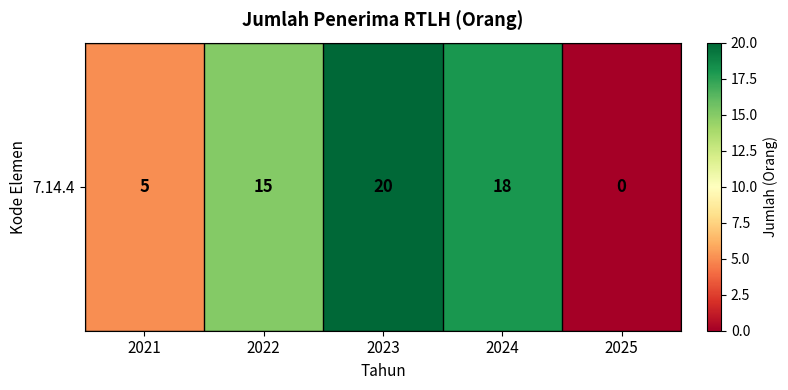

Rank the categories by value from lowest to highest.

2025, 2021, 2022, 2024, 2023